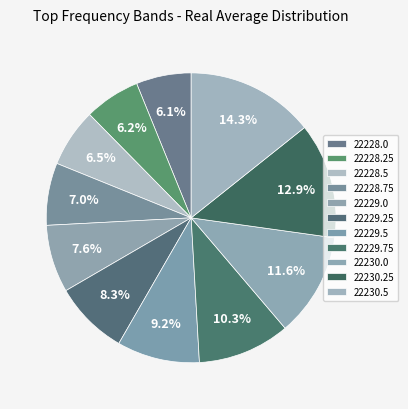

Is there a majority slice in this chart?

No